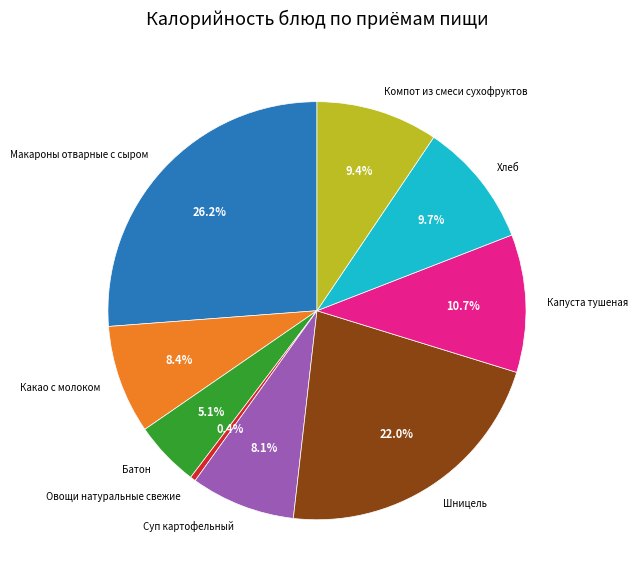

Is it true that Батон is 5% of the pie?

True